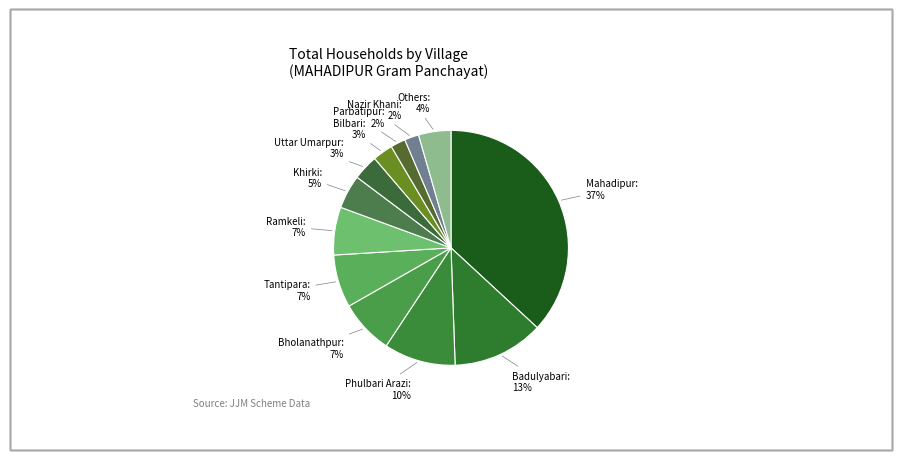

The Others slice represents 4% of the pie. True or false?

True